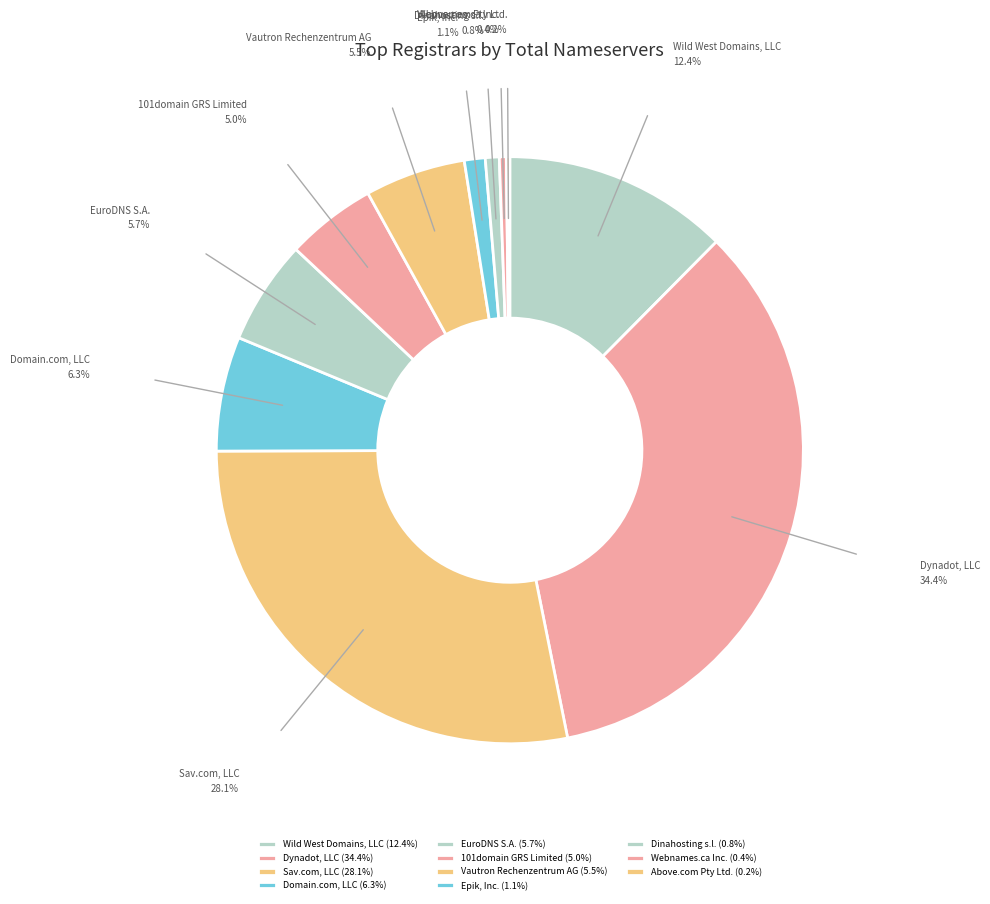

What is the ratio of the value at Domain.com, LLC to the value at 101domain GRS Limited?

1.3